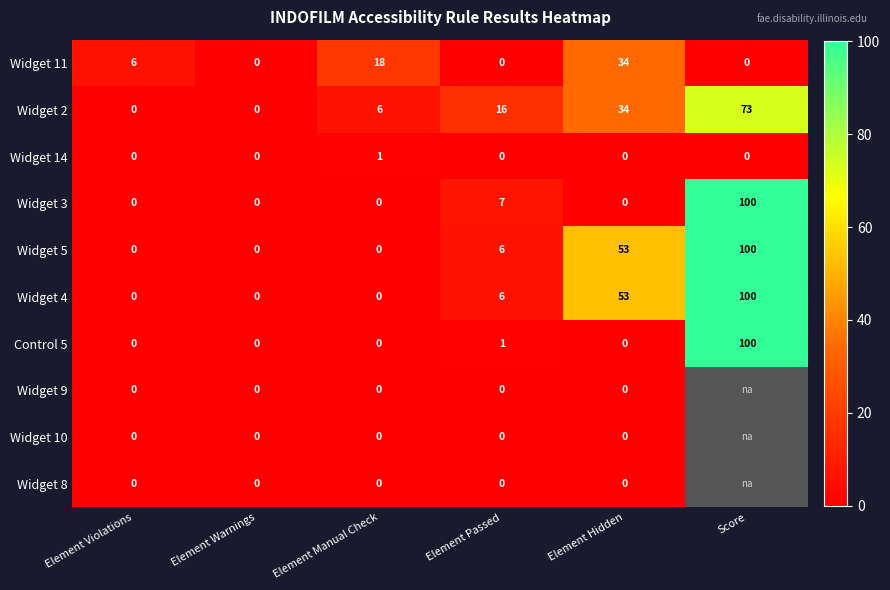

What is the total value across all series at Element Manual Check?

25